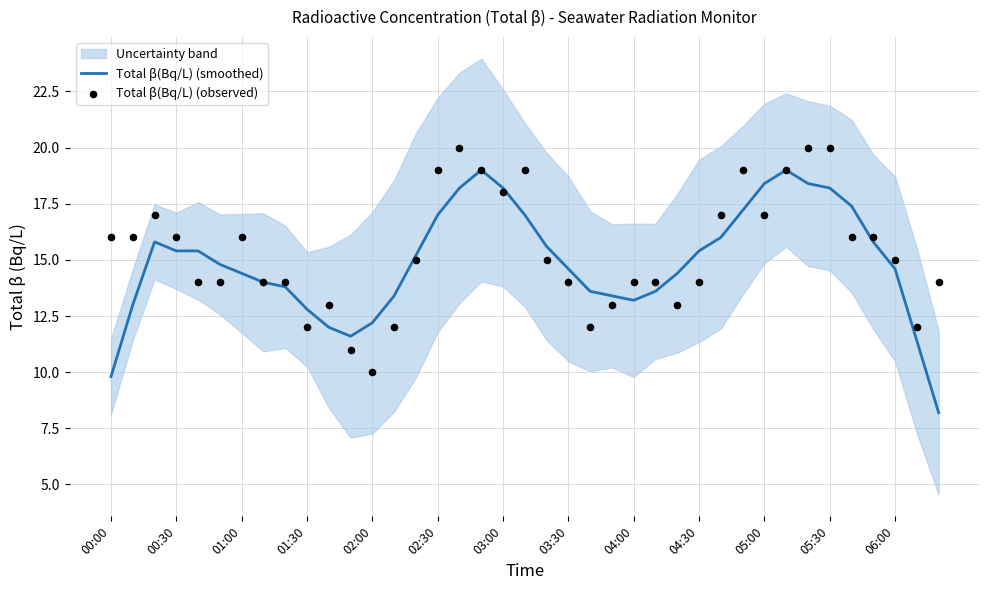

Which series reaches the minimum Y coordinate?

Total β(Bq/L) (smoothed)